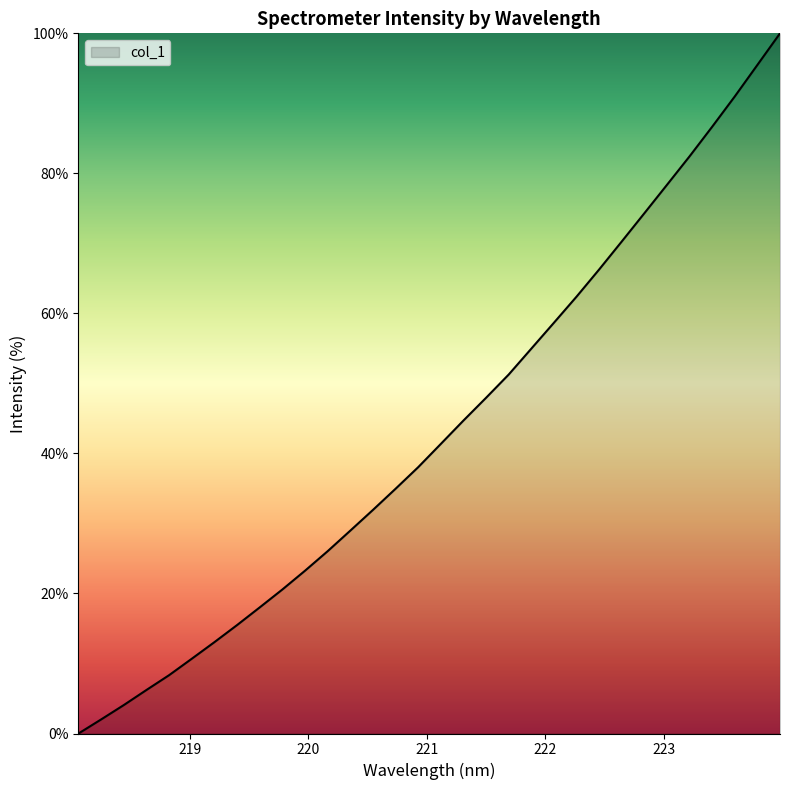

What is the greatest value displayed?

100.0